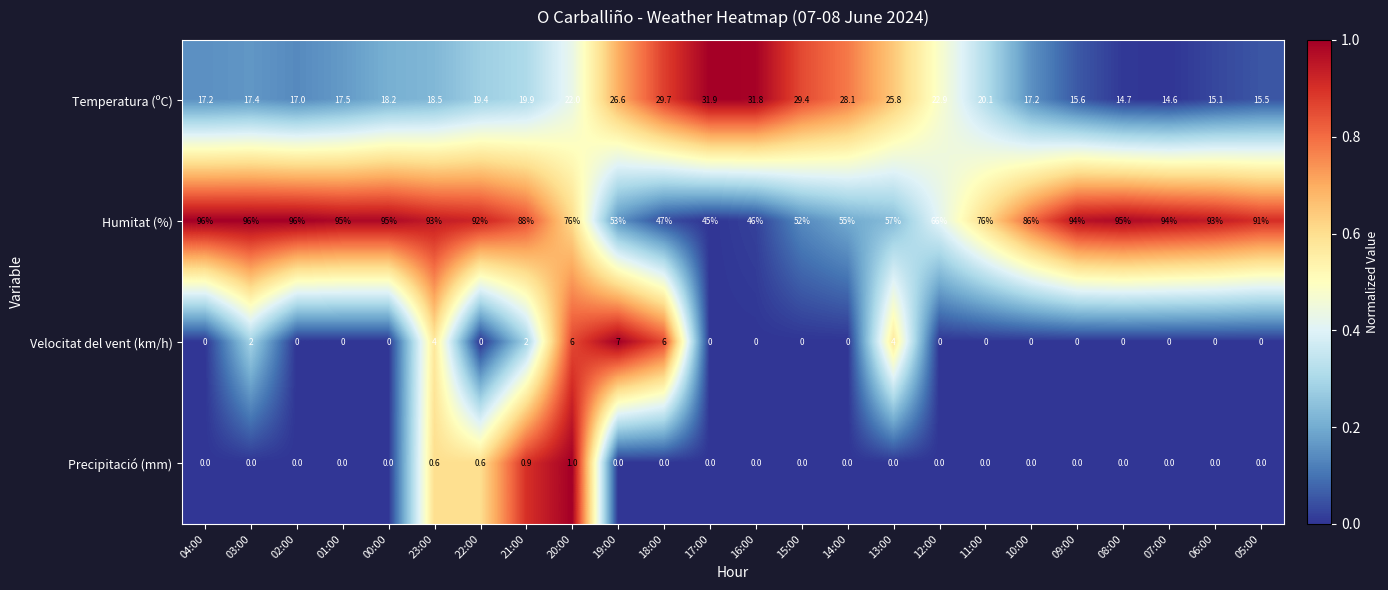

At which category is the sum across all series the highest?

23:00